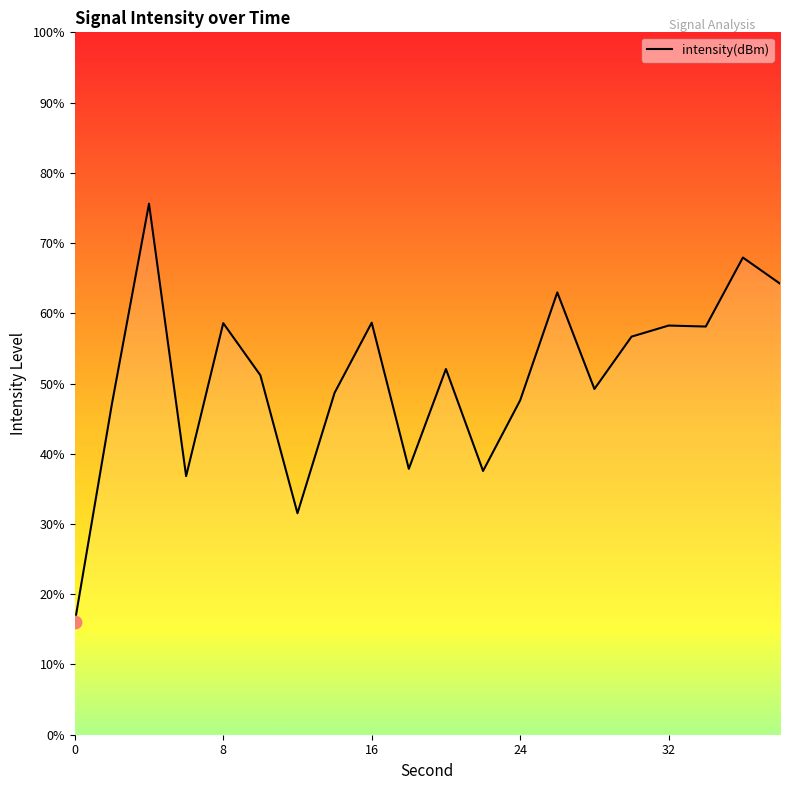

What is the difference between the maximum and minimum values?

59.6